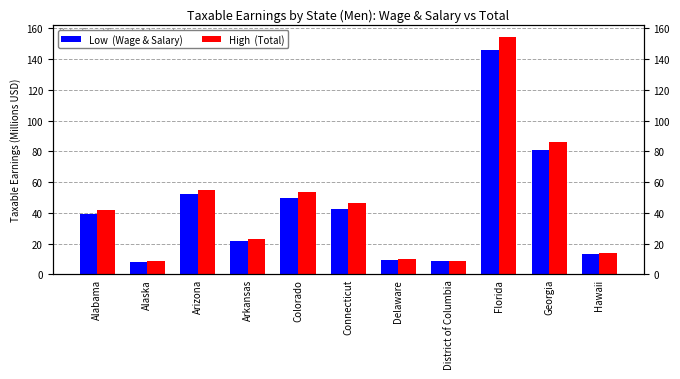

Which series has the widest spread of values?

High  (Total)